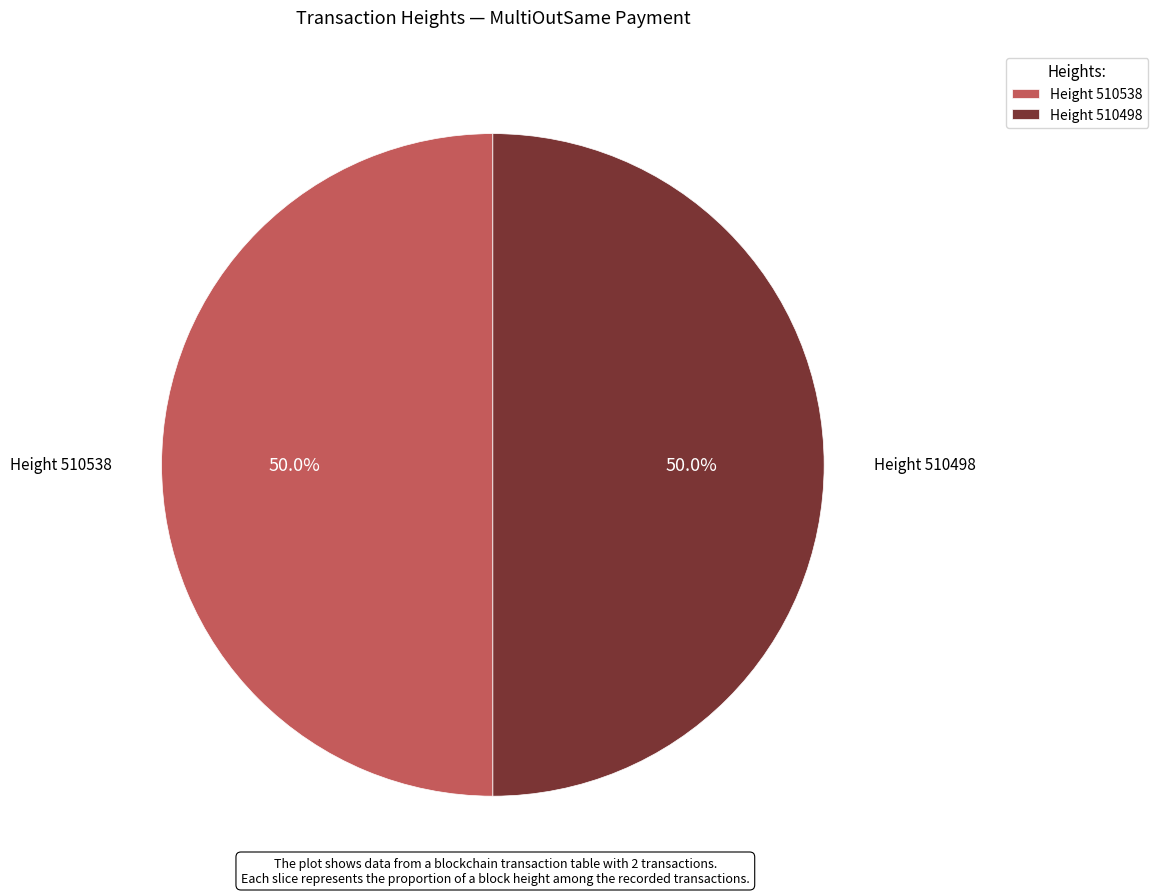

What portion of the pie excludes Height 510498?

50.0%